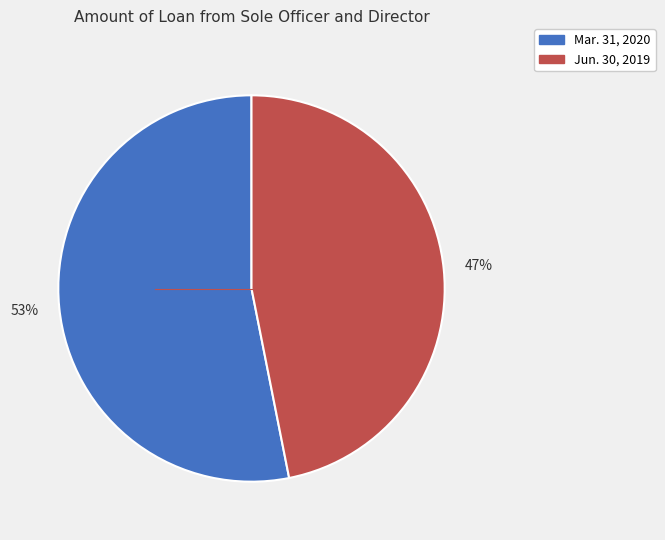

What is the ratio of the value at Jun. 30, 2019 to the value at Mar. 31, 2020?

0.9